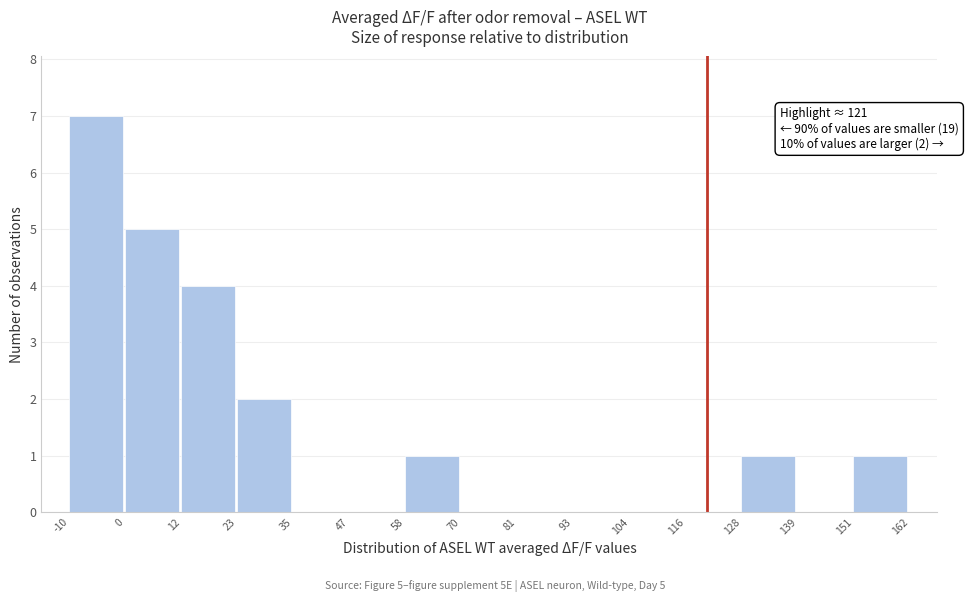

Which range on the x-axis has the tallest bar?

-10 to 0